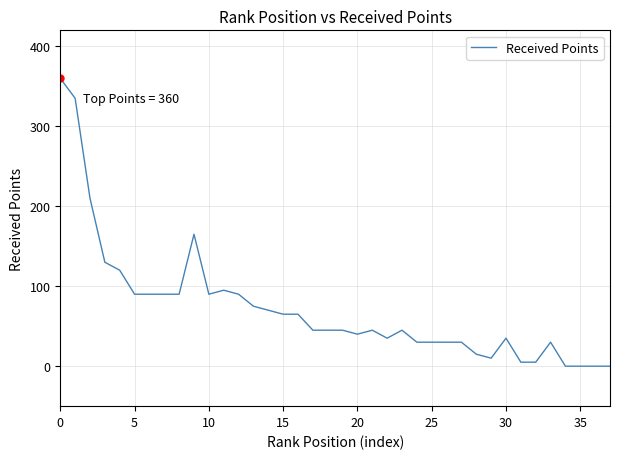

What is the maximum value shown in the chart?

360